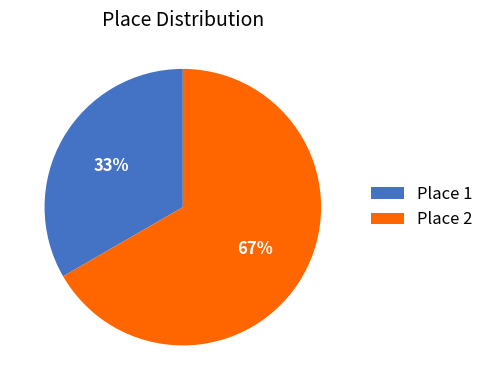

Is it true that Place 2 is 67% of the pie?

True